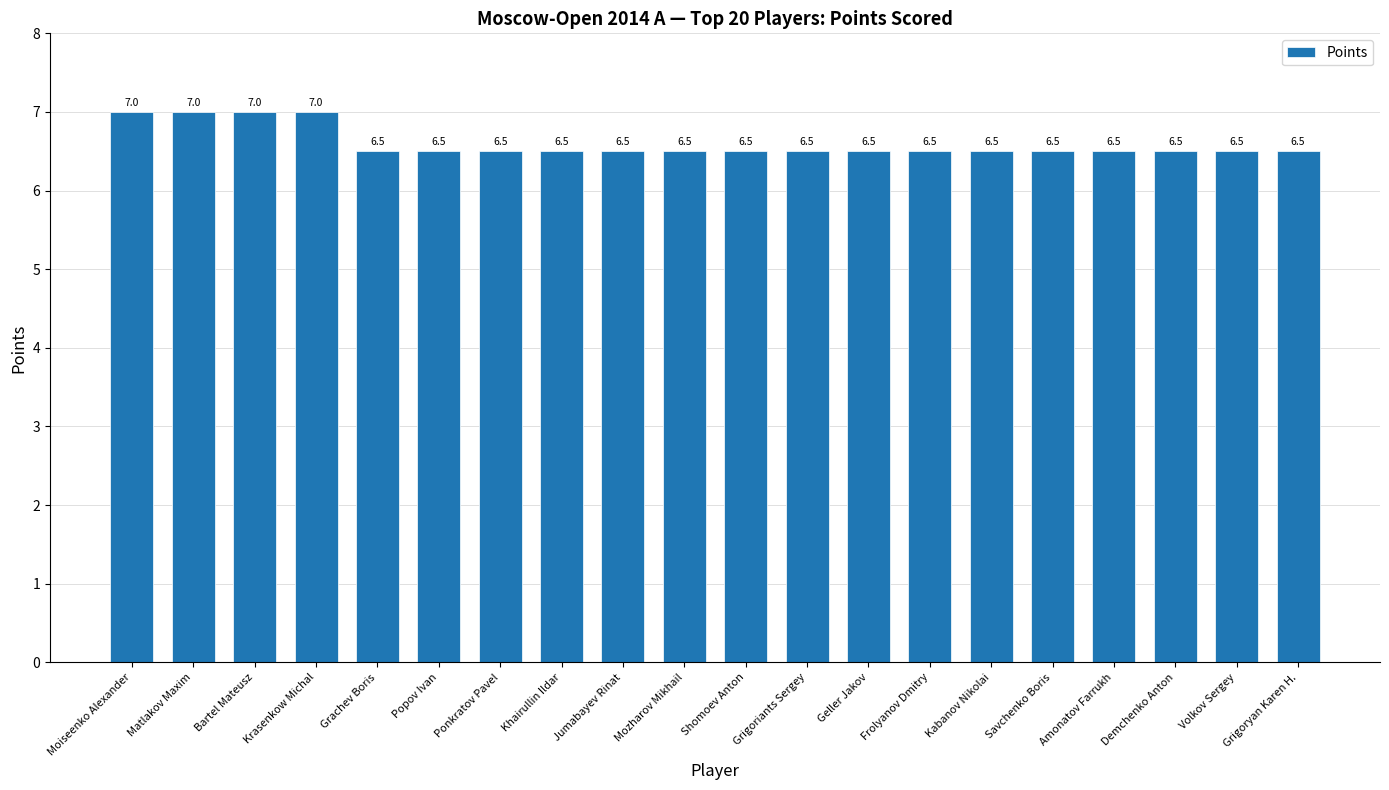

Reading left to right, extract all data points from this chart.

Moiseenko Alexander=7.0	Matlakov Maxim=7.0	Bartel Mateusz=7.0	Krasenkow Michal=7.0	Grachev Boris=6.5	Popov Ivan=6.5	Ponkratov Pavel=6.5	Khairullin Ildar=6.5	Jumabayev Rinat=6.5	Mozharov Mikhail=6.5	Shomoev Anton=6.5	Grigoriants Sergey=6.5	Geller Jakov=6.5	Frolyanov Dmitry=6.5	Kabanov Nikolai=6.5	Savchenko Boris=6.5	Amonatov Farrukh=6.5	Demchenko Anton=6.5	Volkov Sergey=6.5	Grigoryan Karen H.=6.5